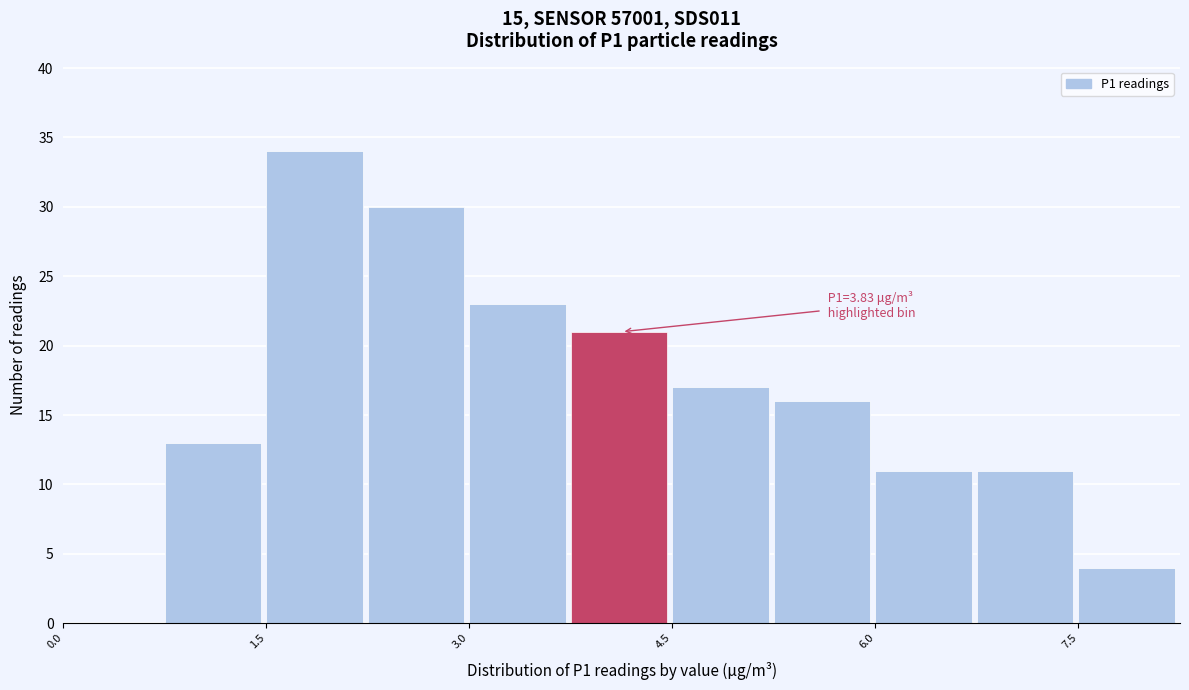

Read against the x-axis, roughly where is the centre of the tallest bar?

1.8